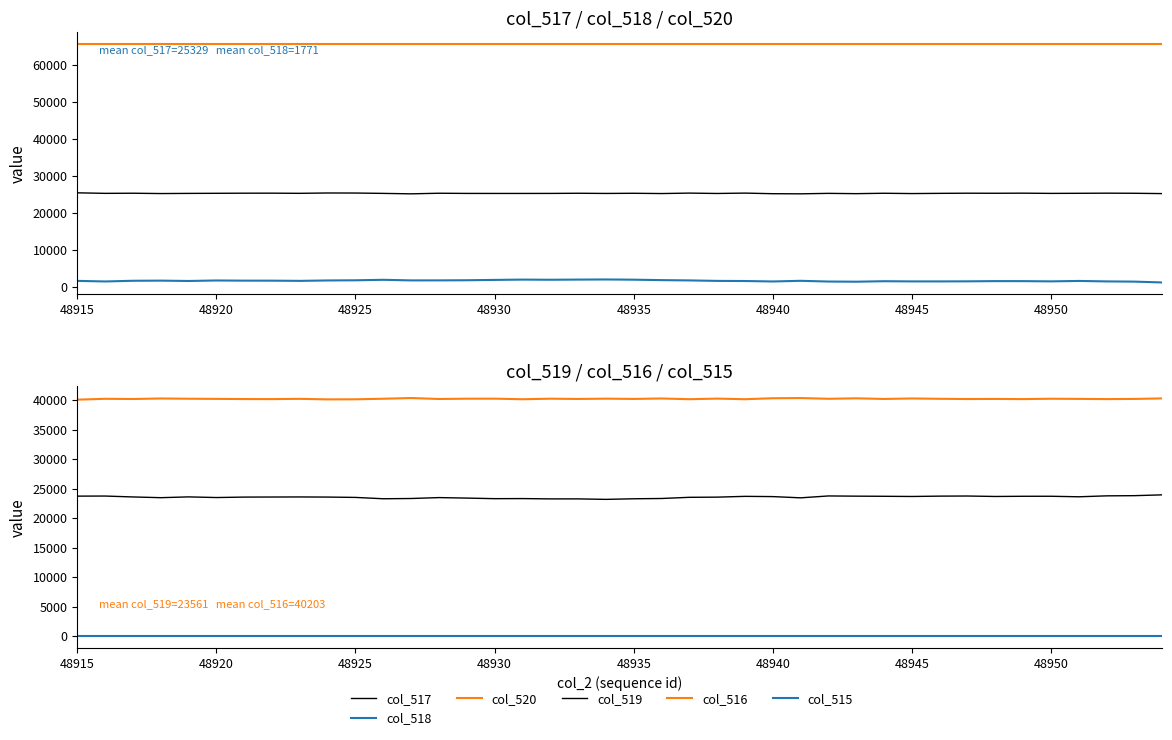

Is the value of col_515 at 21 greater than the value of col_518 at 18?

No